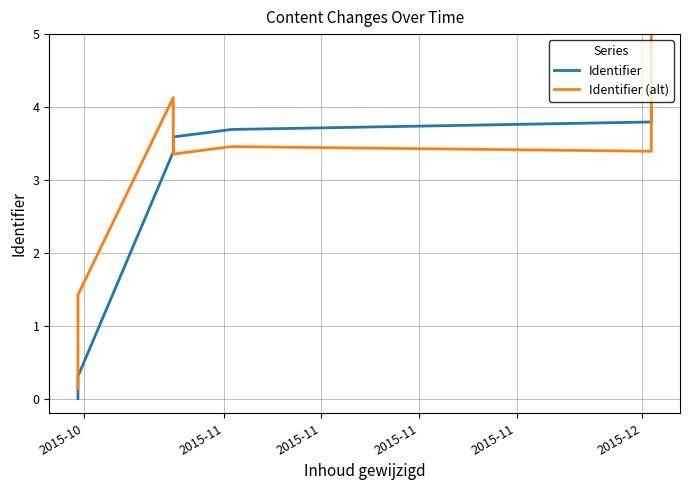

Rank the series at 2015-10 from lowest to highest value.

Identifier, Identifier (alt)